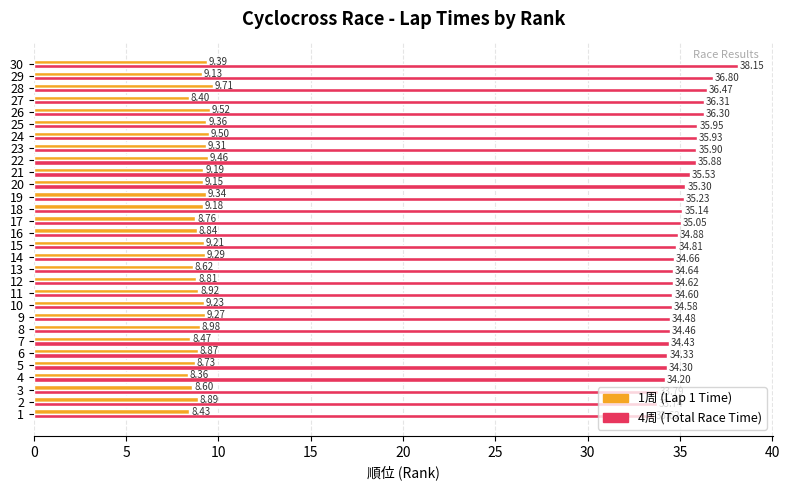

What is the sum of all 4周 (Total Race Time) values?

1054.1